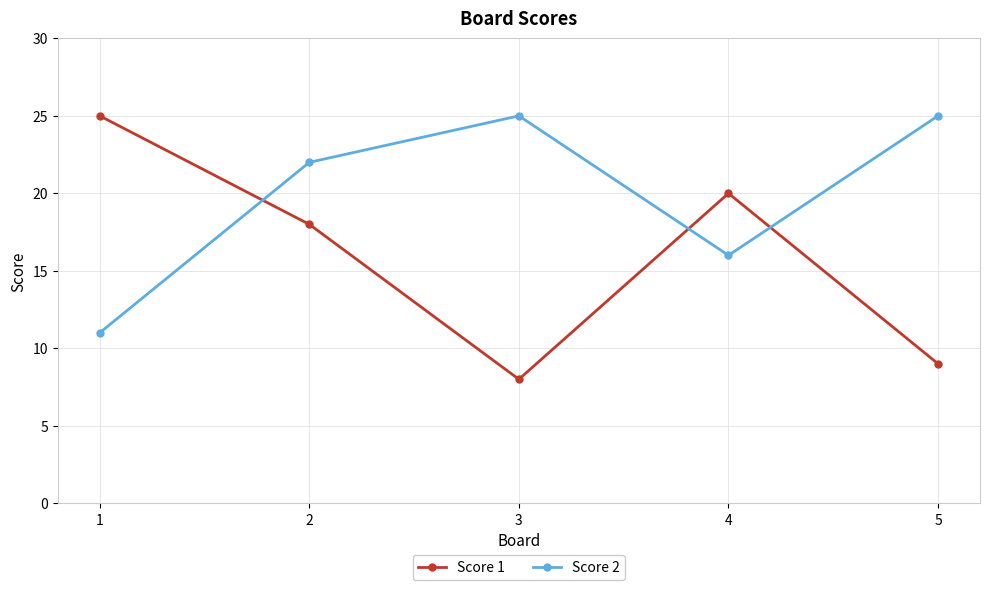

Read the Score 1 value at 2.

18